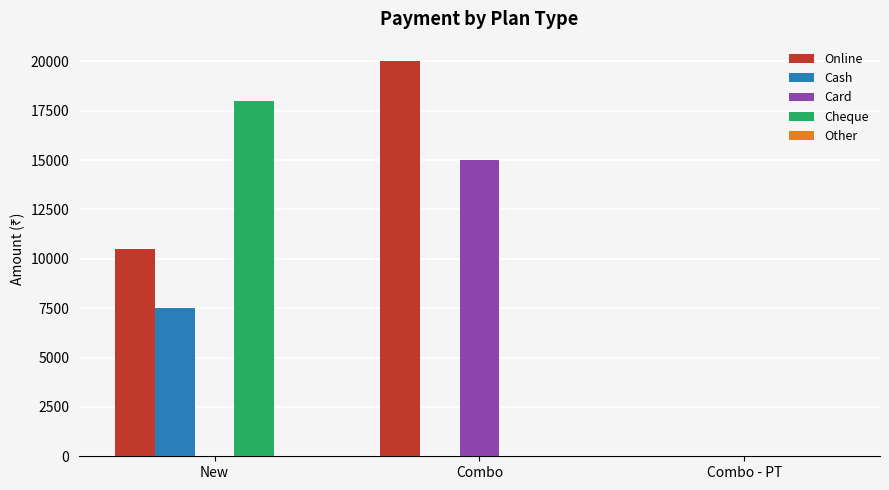

What is the sum of all Cash values?

7500